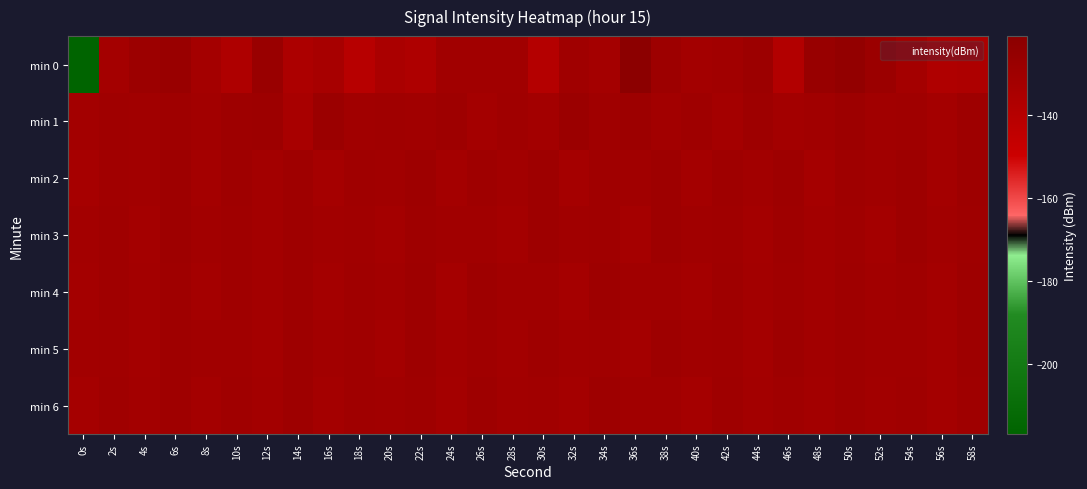

Which has a higher value, 54s or 40s?

40s